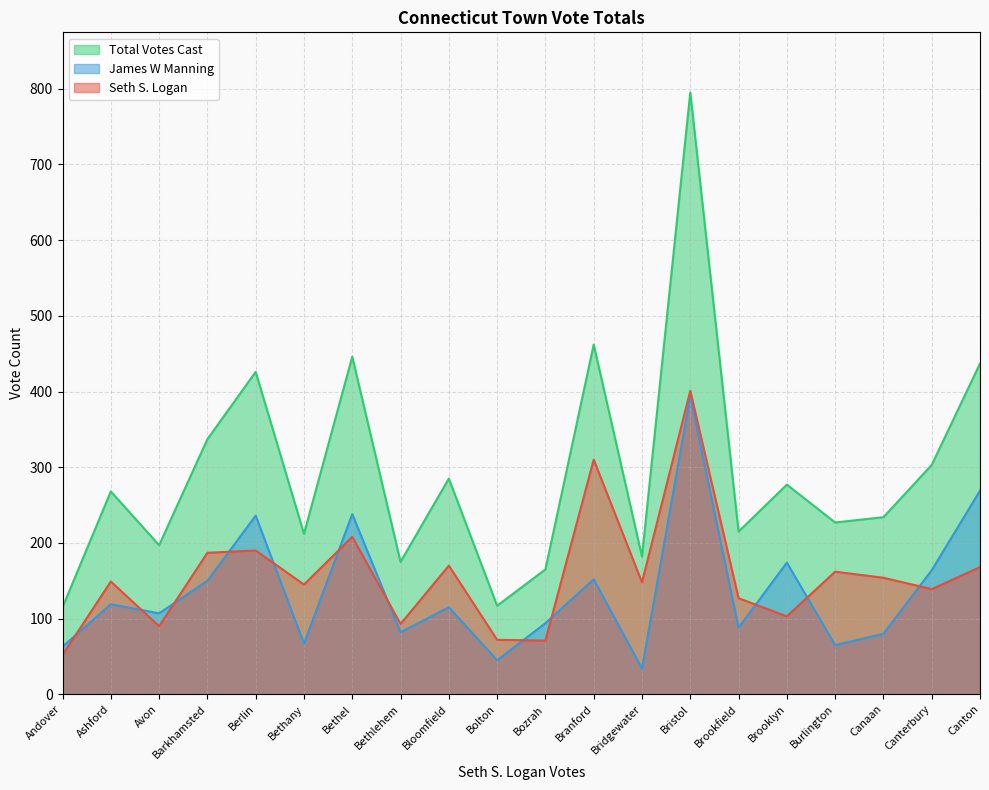

Which series changed the most between Berlin and Bloomfield?

Total Votes Cast